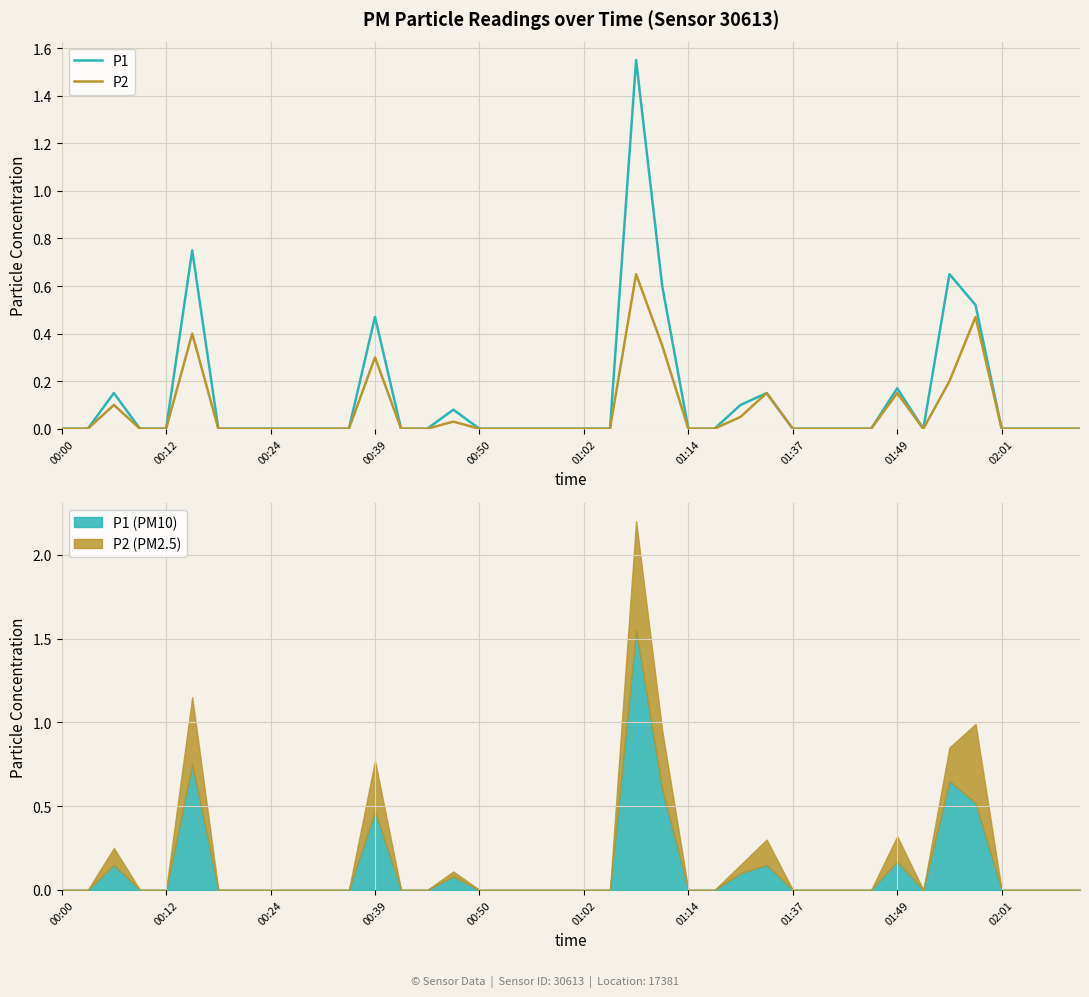

Count the number of data series in this chart.

2